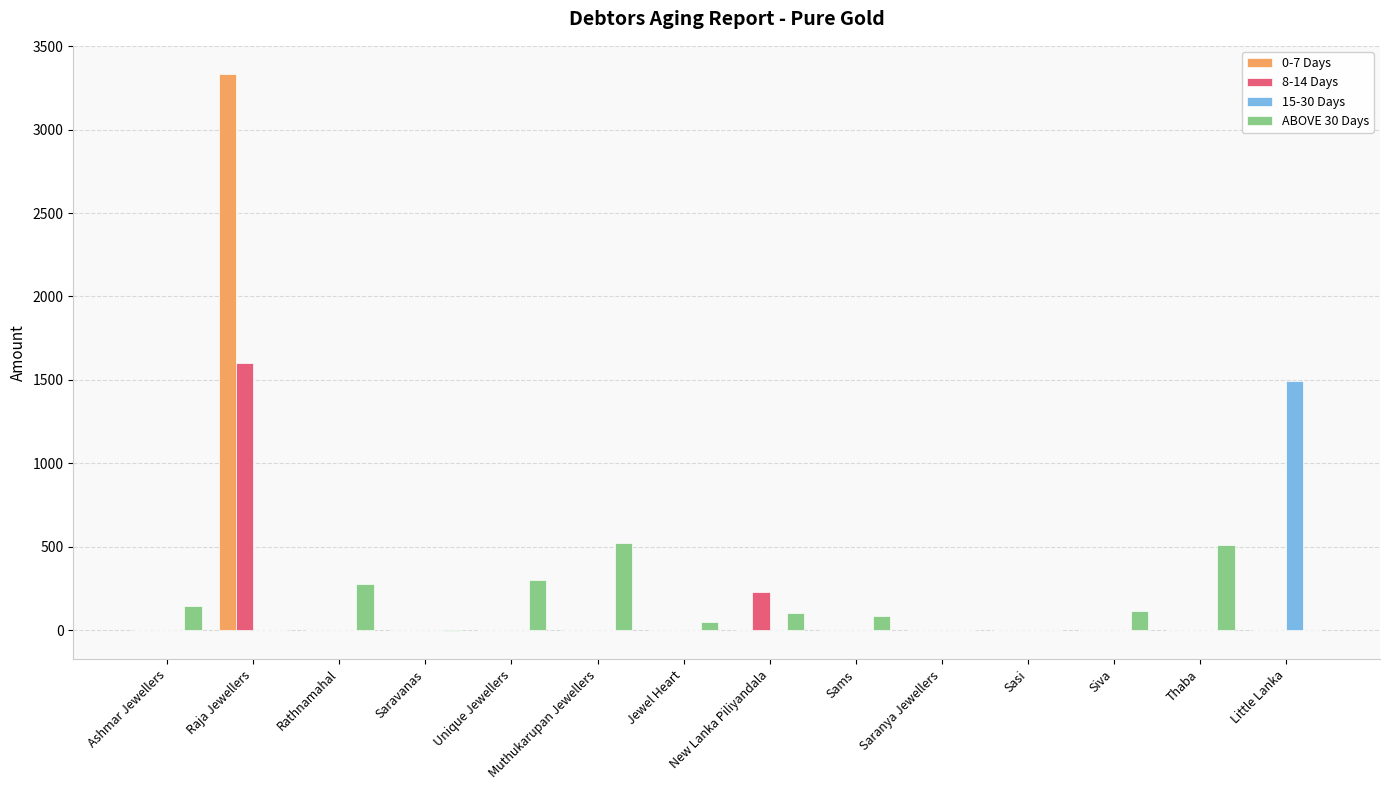

Between Jewel Heart and Little Lanka, which series saw the biggest shift?

15-30 Days